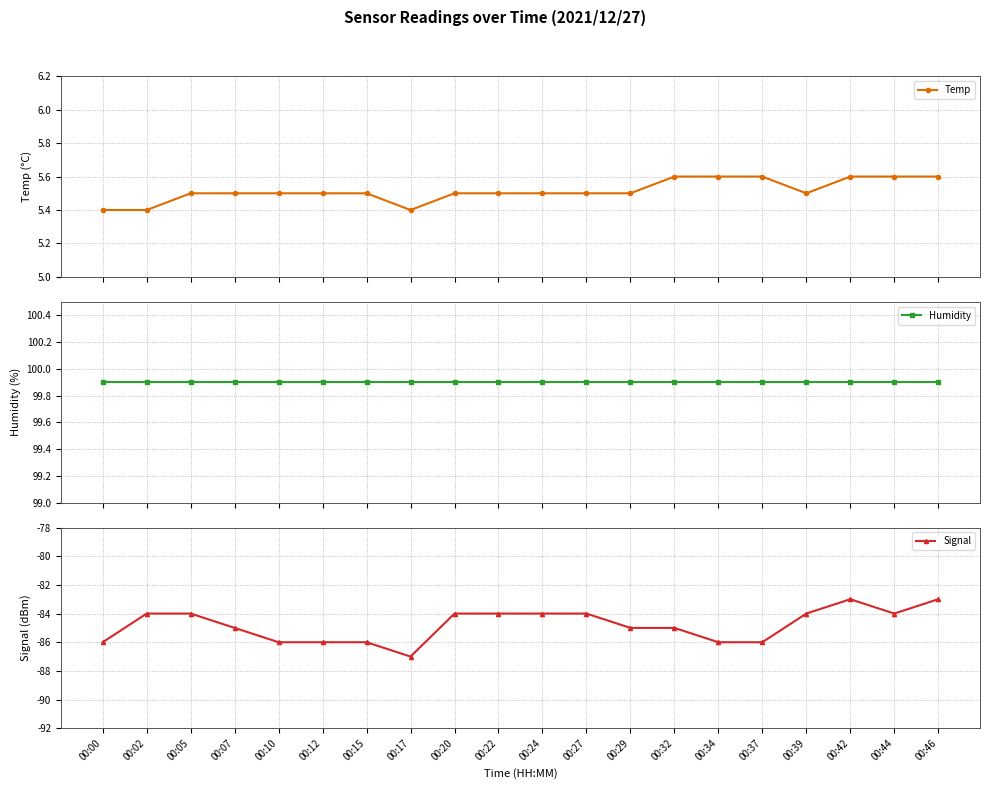

Reading left to right, what are all the values shown in this chart?

Temp: 5.4	5.4	5.5	5.5	5.5	5.5	5.5	5.4	5.5	5.5	5.5	5.5	5.5	5.6	5.6	5.6	5.5	5.6	5.6	5.6
Humidity: 99.9	99.9	99.9	99.9	99.9	99.9	99.9	99.9	99.9	99.9	99.9	99.9	99.9	99.9	99.9	99.9	99.9	99.9	99.9	99.9
Signal: -86.0	-84.0	-84.0	-85.0	-86.0	-86.0	-86.0	-87.0	-84.0	-84.0	-84.0	-84.0	-85.0	-85.0	-86.0	-86.0	-84.0	-83.0	-84.0	-83.0